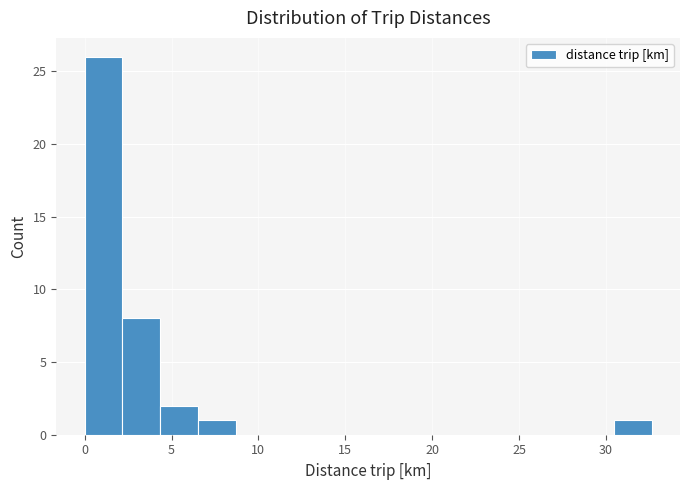

How tall is the bar that spans 0.0 to 2.0 on the x-axis? Neither the bar edges nor the heights are printed on the chart, so give them approximately, as read against the axes.

26